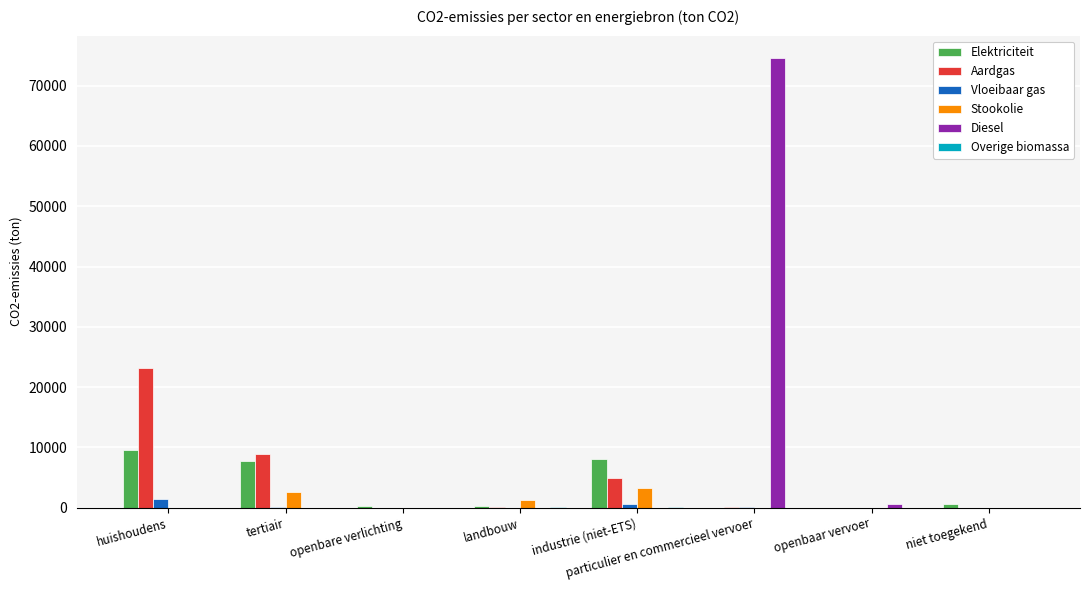

The value of Stookolie at openbare verlichting is 0.0. True or false?

True